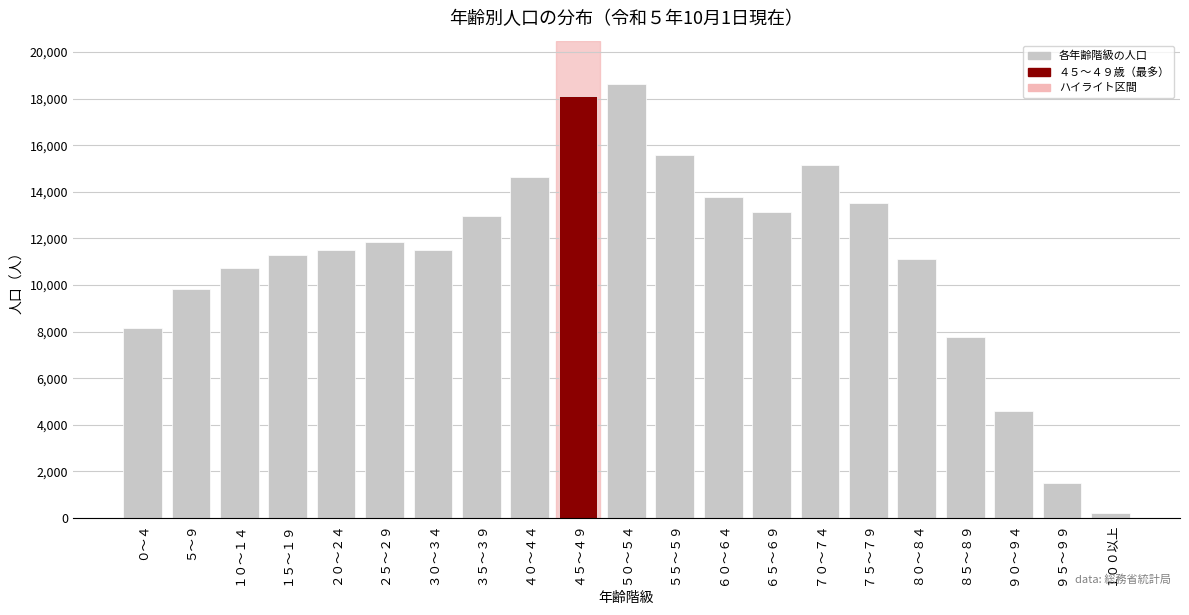

What is the average value?

11222